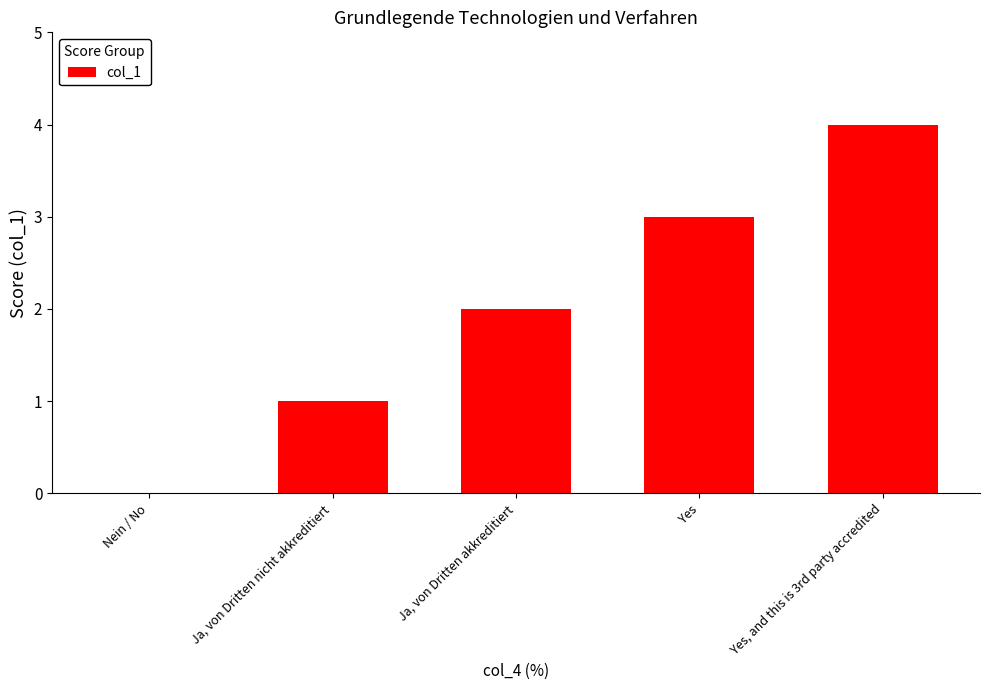

What is the approximate value at Yes?

3